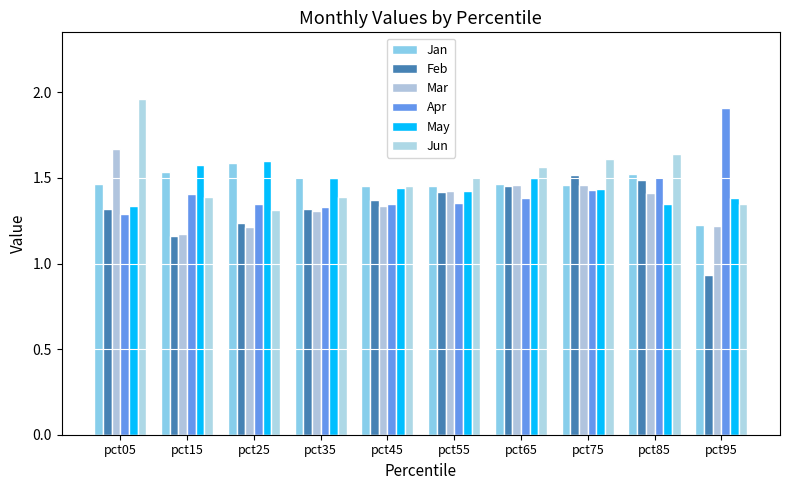

What are all the series names shown in the legend?

Jan, Feb, Mar, Apr, May, Jun